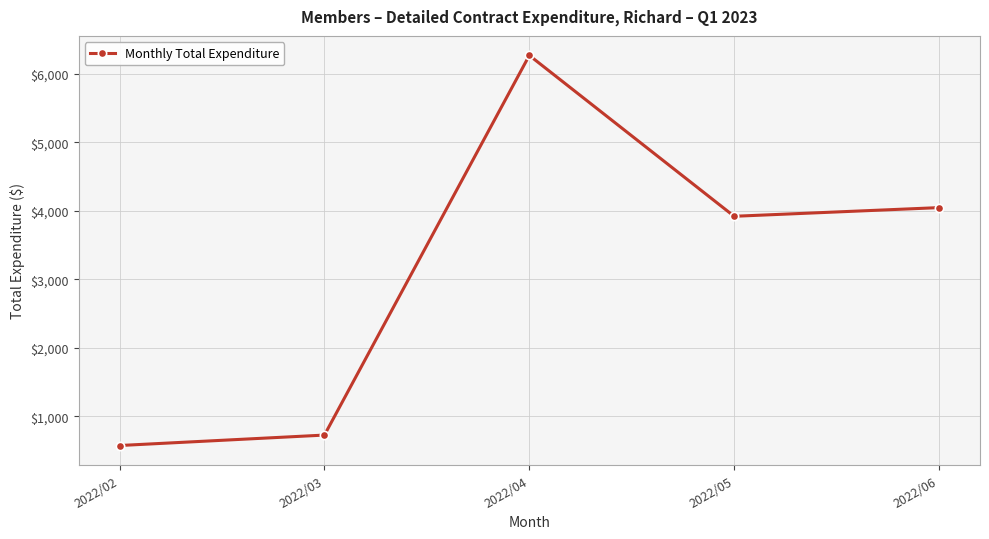

At which category does the chart reach its minimum across all series?

2022/02